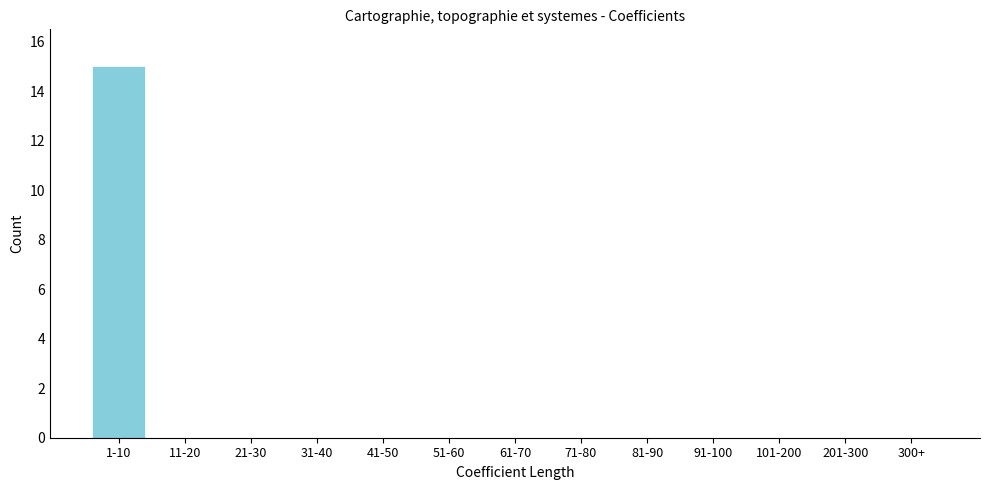

Reading right to left, what are all the values shown in this chart?

300+=0	201-300=0	101-200=0	91-100=0	81-90=0	71-80=0	61-70=0	51-60=0	41-50=0	31-40=0	21-30=0	11-20=0	1-10=15